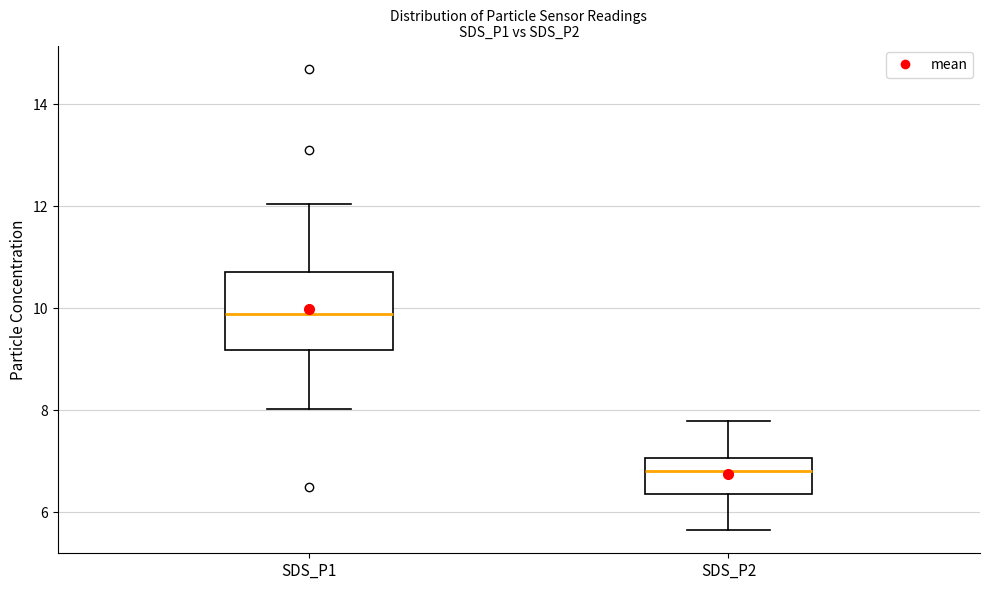

Reading left to right, transcribe this box plot: for each box, give where its median line is, the range the box spans, and where its two whiskers end, as read against the y-axis. The values are not printed on the chart, so give them approximately, as read against the axis.

SDS_P1: median 9.8, box 9.2 to 10.8, whiskers 8.0 to 12.0
SDS_P2: median 6.8, box 6.4 to 7.0, whiskers 5.6 to 7.8